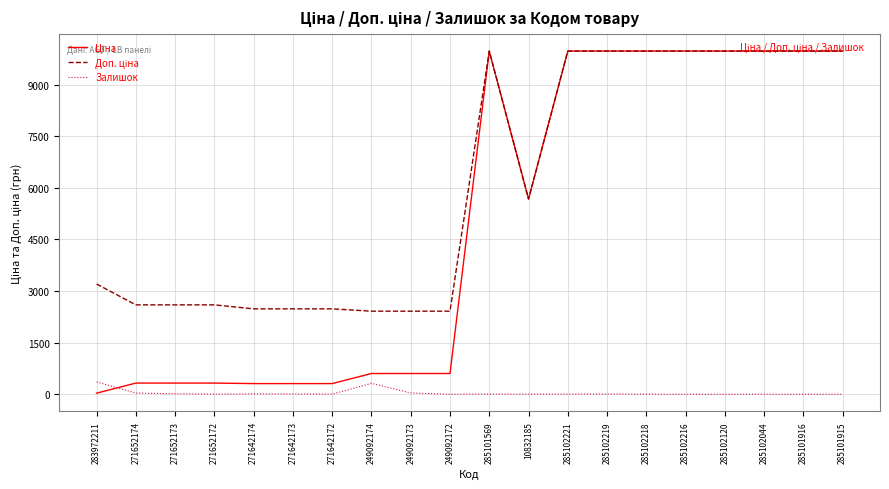

How many lines are shown in the chart?

3